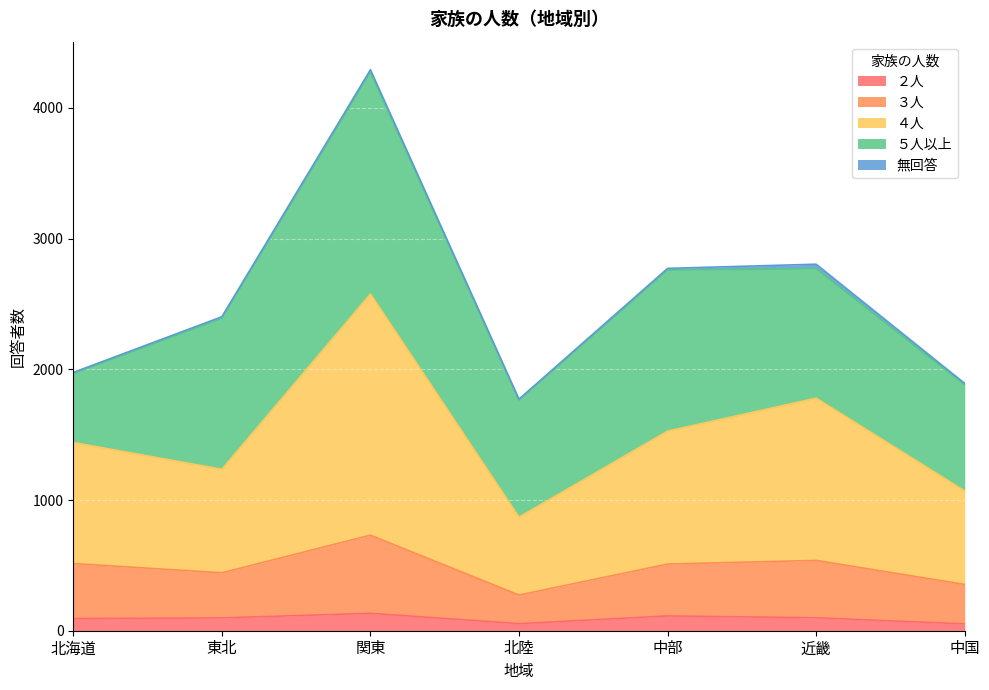

Is it true that ２人 equals 113 at 中部?

True